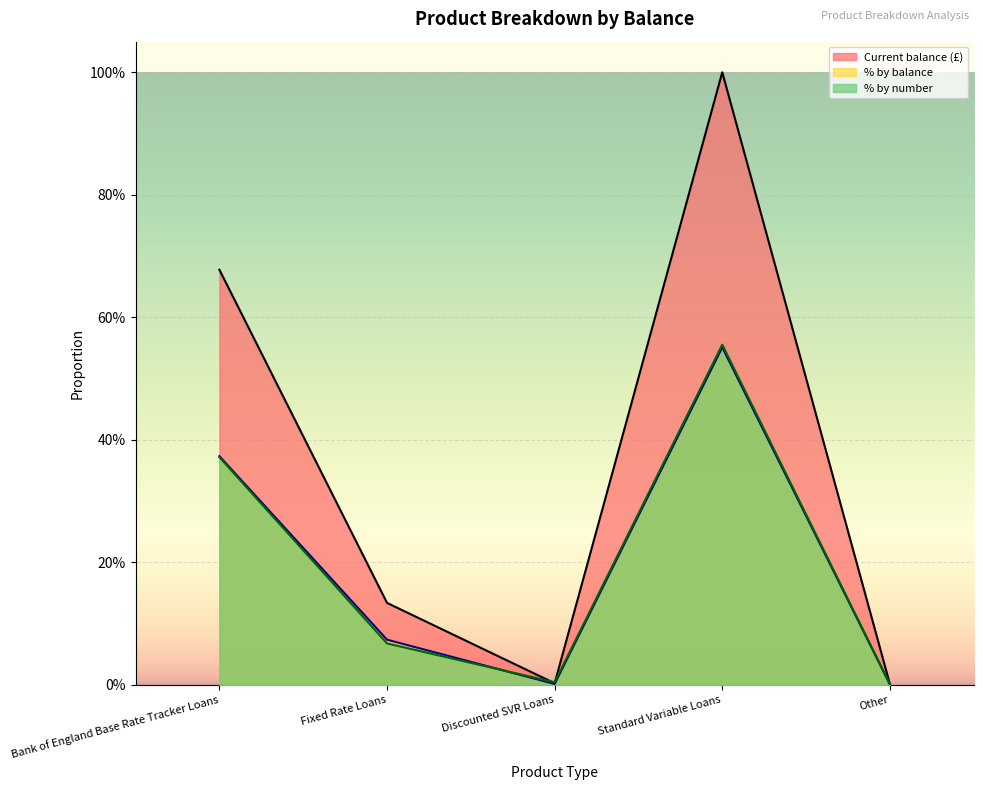

The Current balance (£) series shows 0.0 at Other. True or false?

True